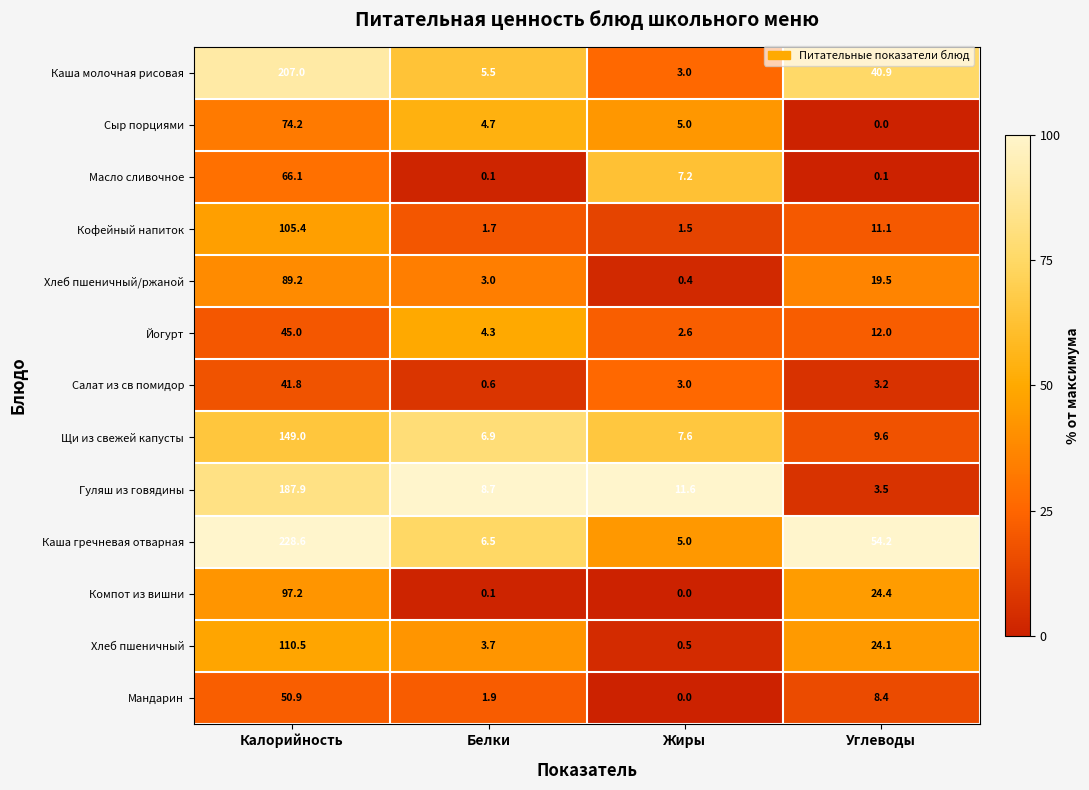

Which series has the largest total across all categories?

Каша гречневая отварная